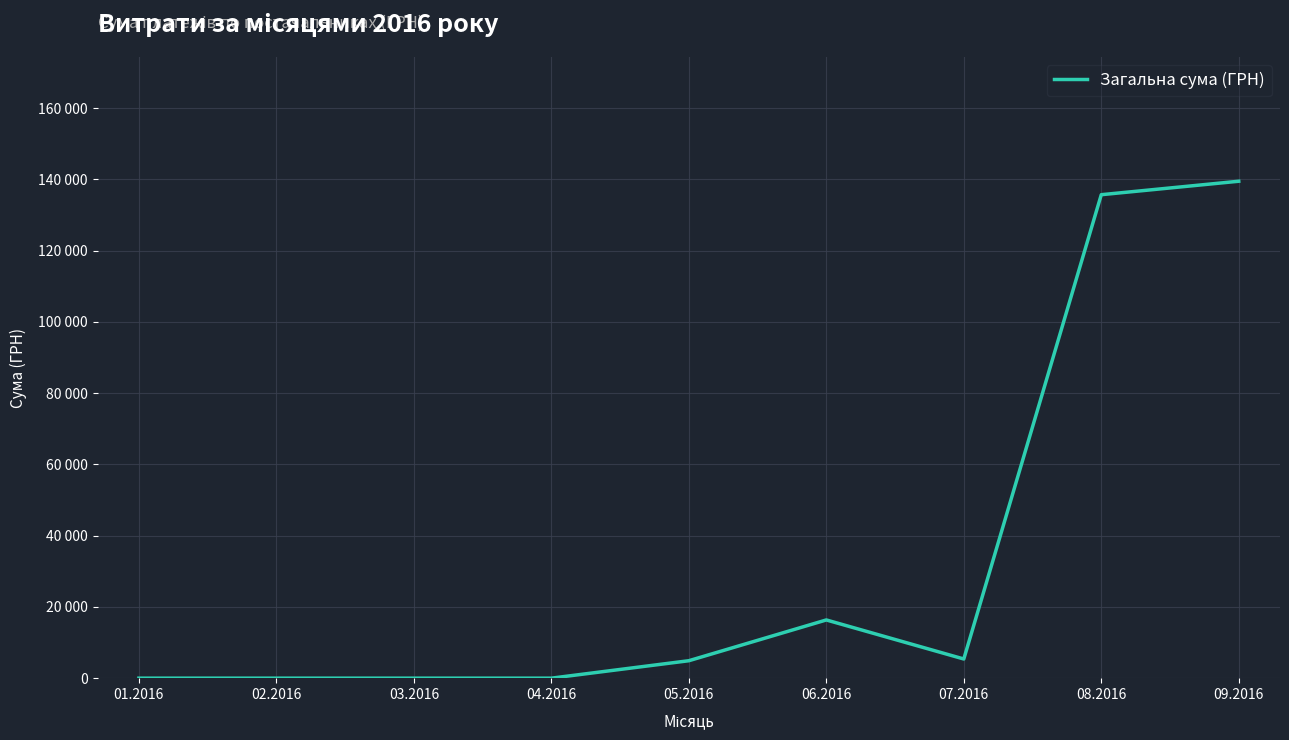

What is the label of the 2nd point from the right?

08.2016